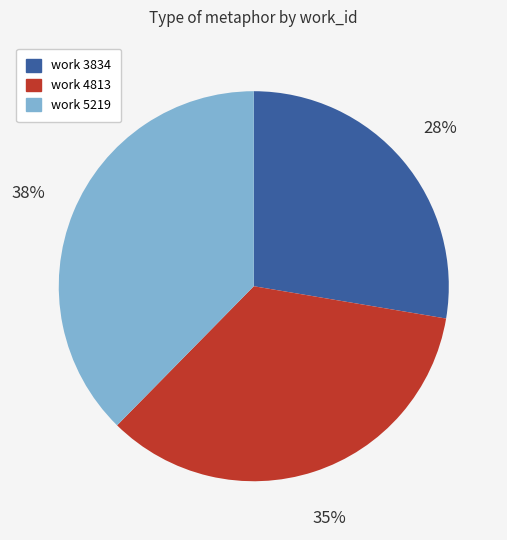

To the nearest percent, what percentage of the pie is work 4813?

35%